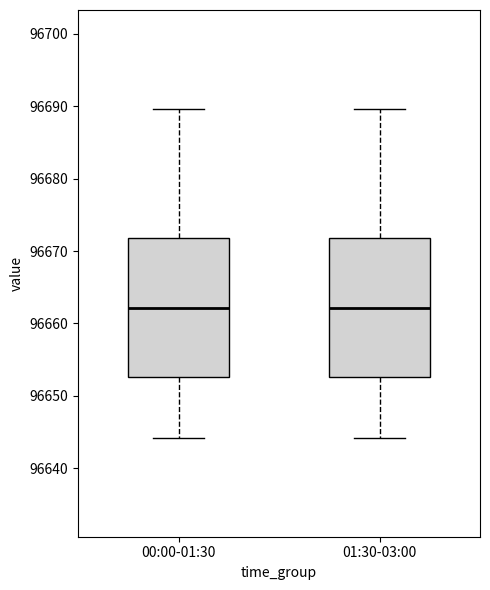

Reading left to right, read every box against the y-axis: the position of its median line, the range the box covers, and the ends of its whiskers. The values are not printed on the chart, so give them approximately, as read against the axis.

00:00-01:30: median 96662, box 96653 to 96672, whiskers 96644 to 96690
01:30-03:00: median 96662, box 96653 to 96672, whiskers 96644 to 96690